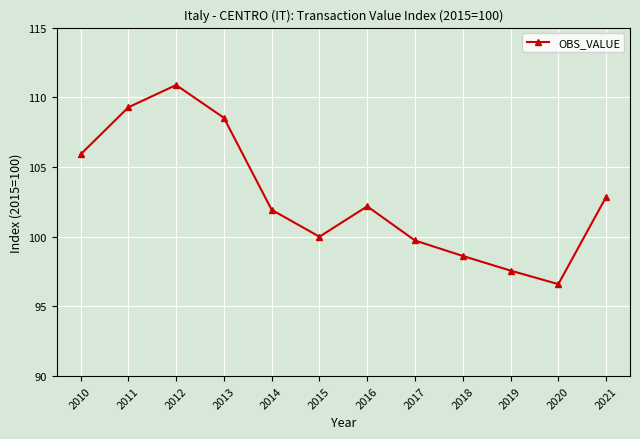

List the labels in order of value, smallest first.

2020, 2019, 2018, 2017, 2015, 2014, 2016, 2021, 2010, 2013, 2011, 2012